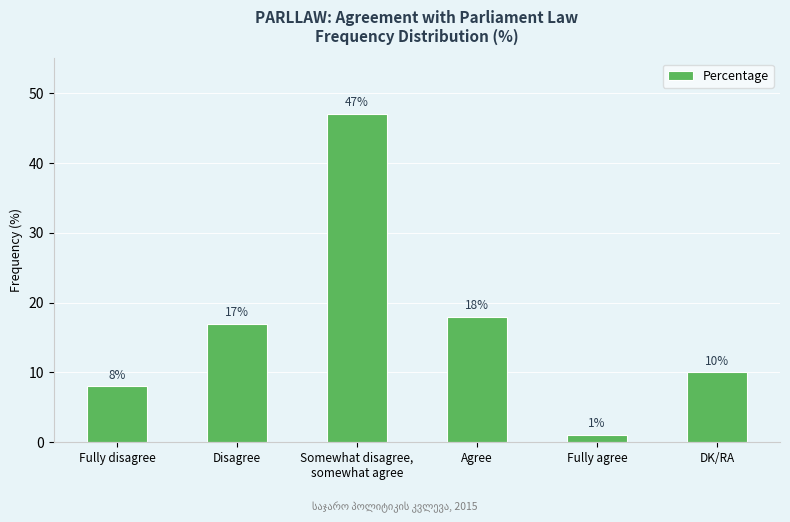

What is the average value?

17